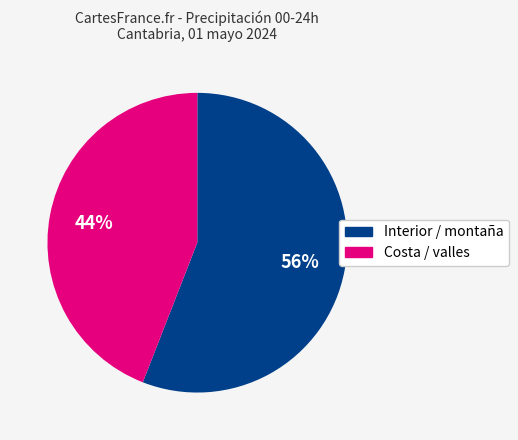

Is there any slice that represents more than half of the pie?

Yes